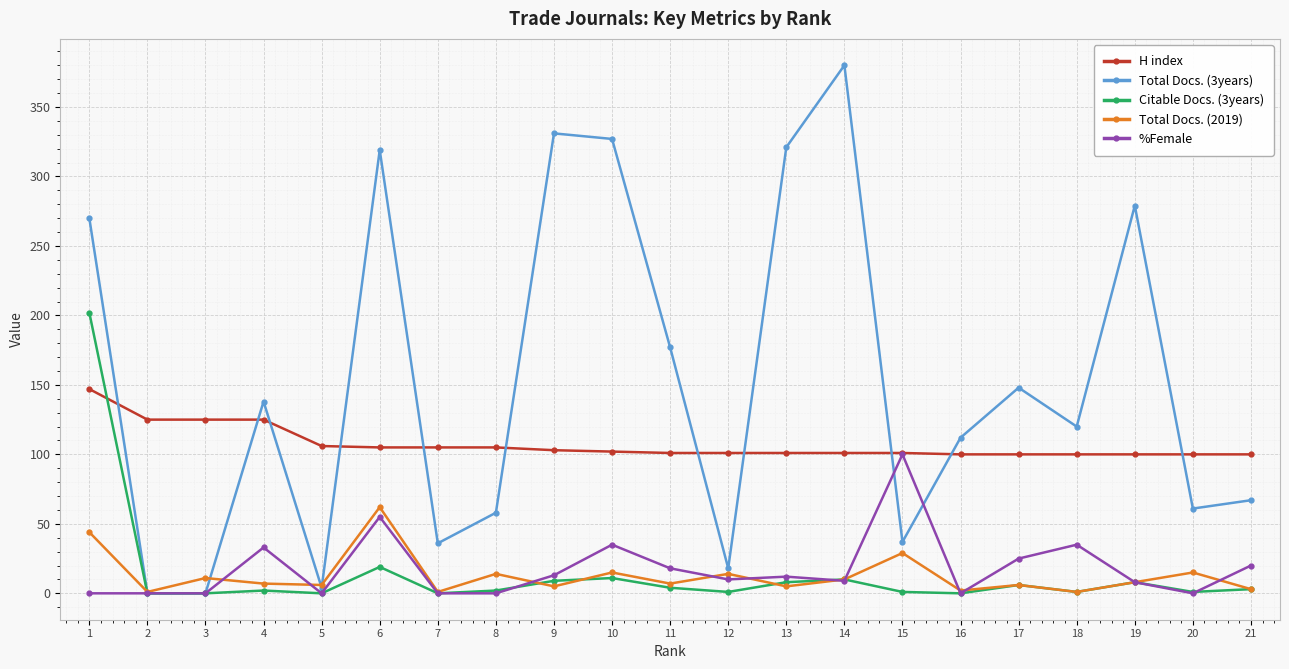

Which series has the largest range (max minus min)?

Total Docs. (3years)